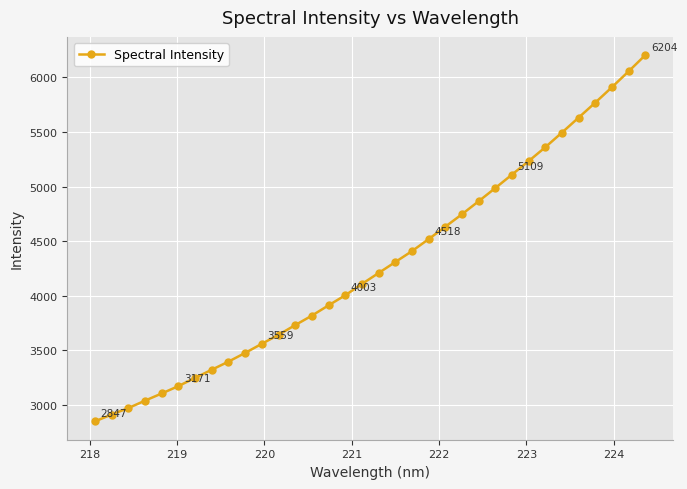

What is the difference between the maximum and minimum values?

3356.4